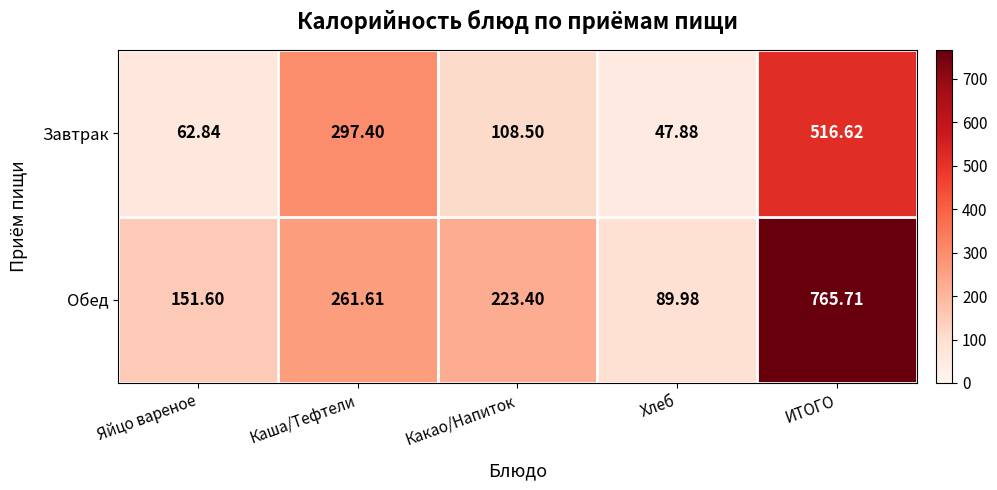

At Каша/Тефтели, list the series in order from largest to smallest.

Завтрак, Обед